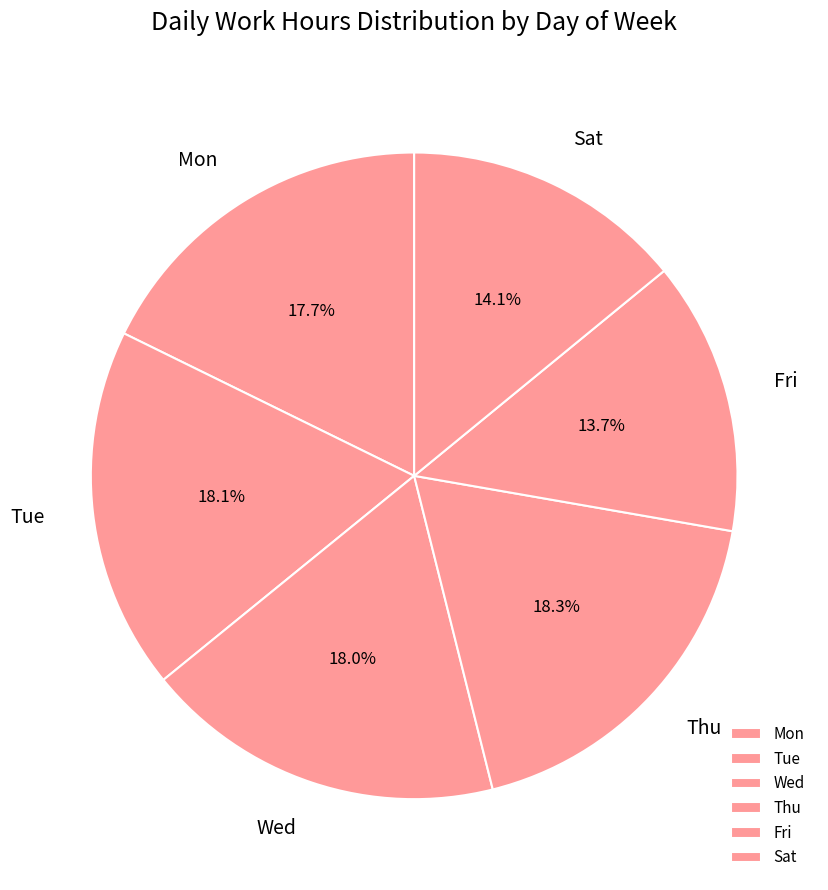

Which has a higher value, Tue or Sat?

Tue